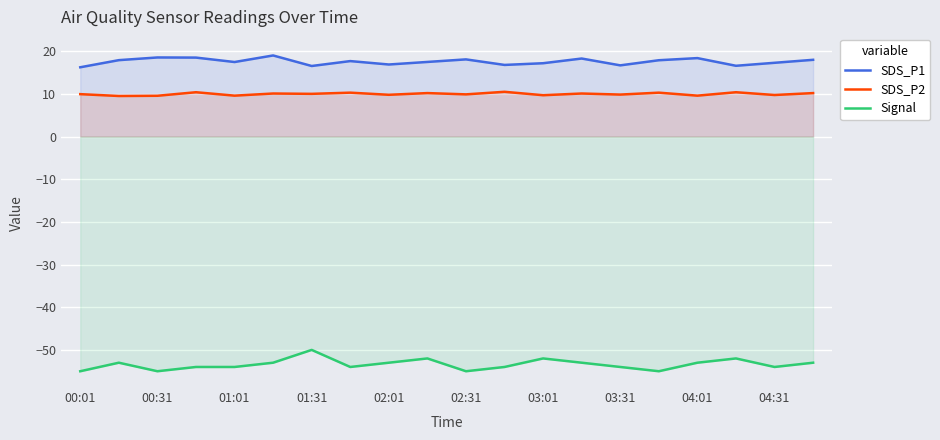

How many interior local valleys does the Signal series have?

5